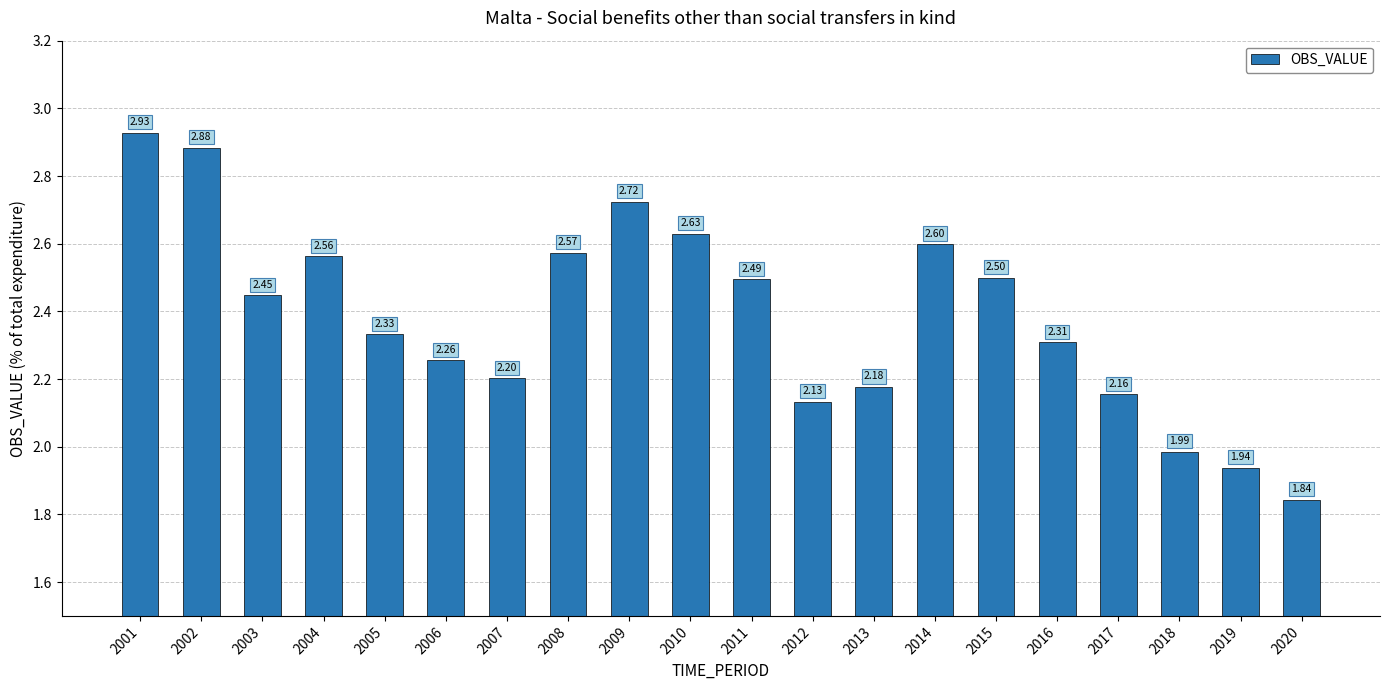

List the labels in order of value, smallest first.

2020, 2019, 2018, 2012, 2017, 2013, 2007, 2006, 2016, 2005, 2003, 2011, 2015, 2004, 2008, 2014, 2010, 2009, 2002, 2001